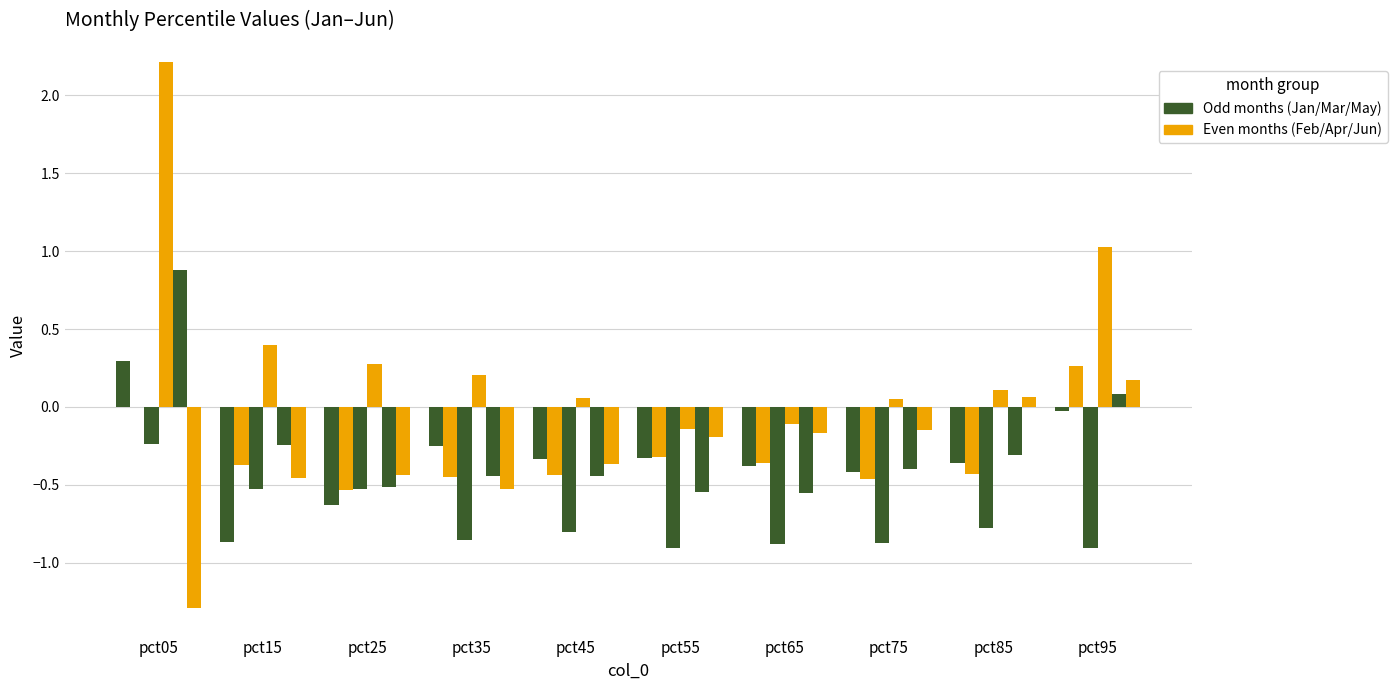

How many categories are shown in the chart?

10